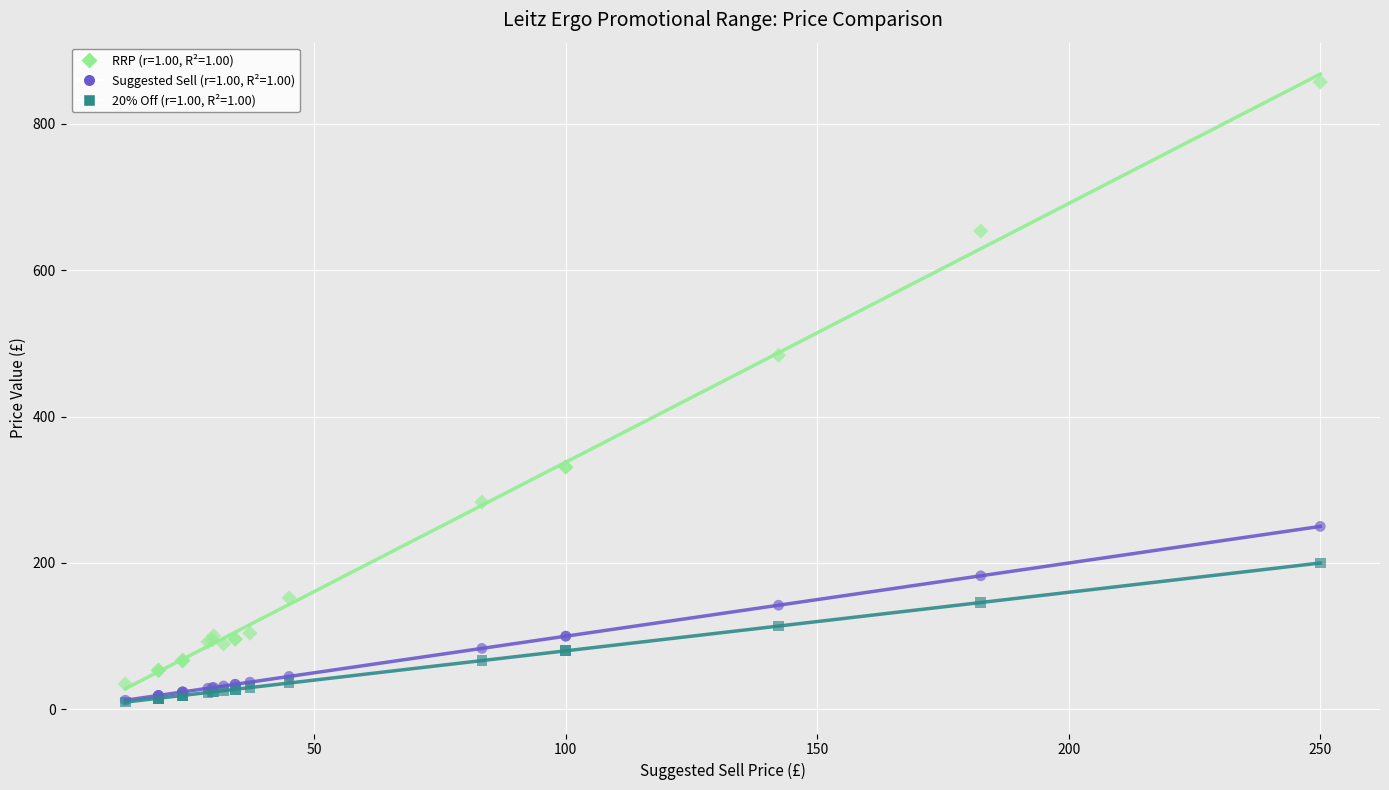

Across all series, what Y value is closest to 433?

483.8